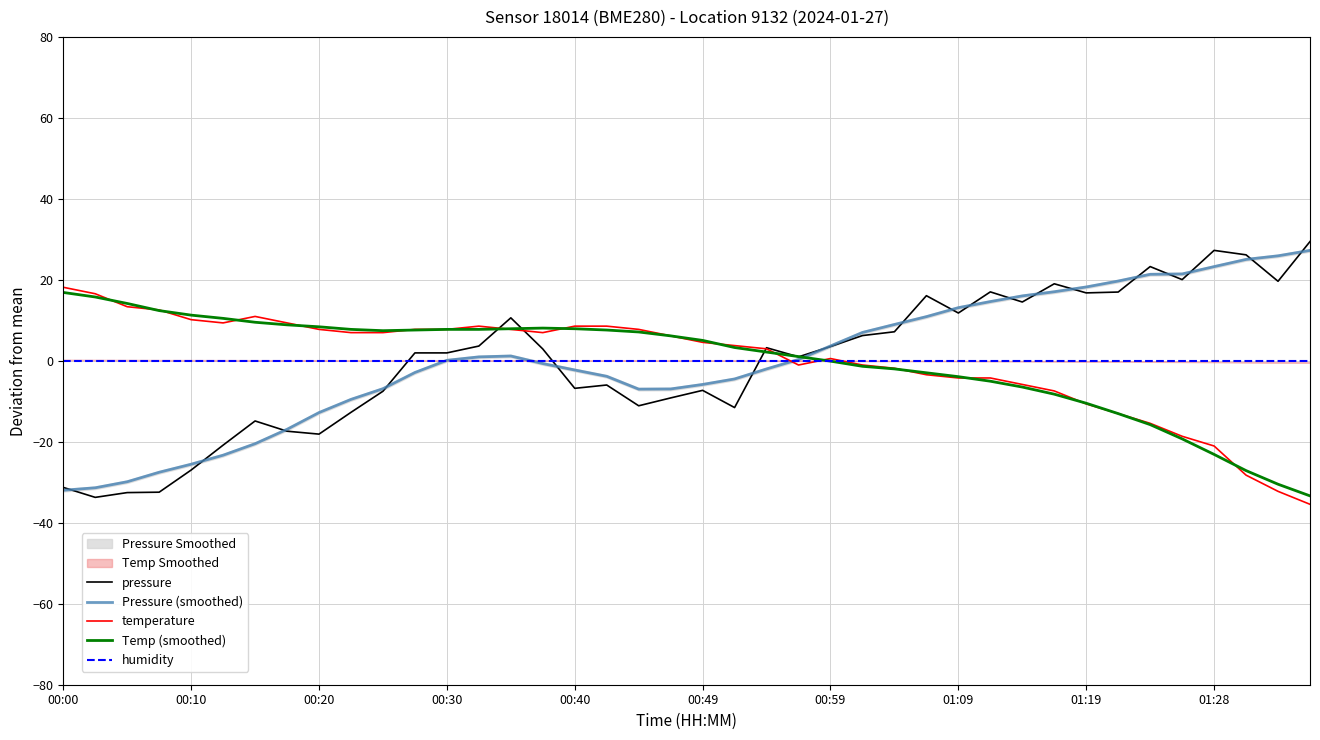

What is the lowest value of the temperature series?

-35.4